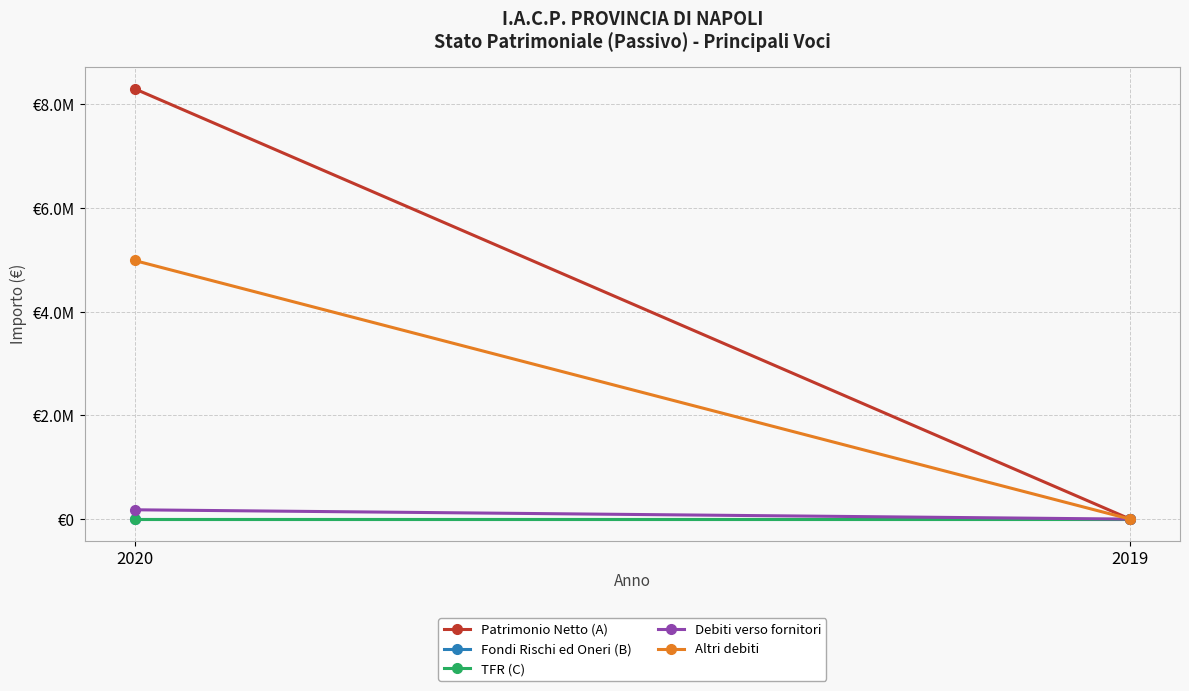

List the labels in order of TFR (C) value, largest first.

2020, 2019